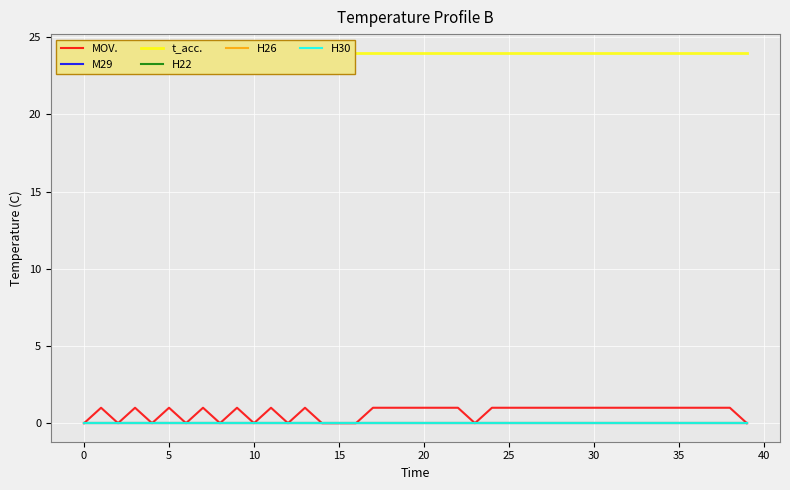

True or false: H22 and H30 intersect in this chart.

False